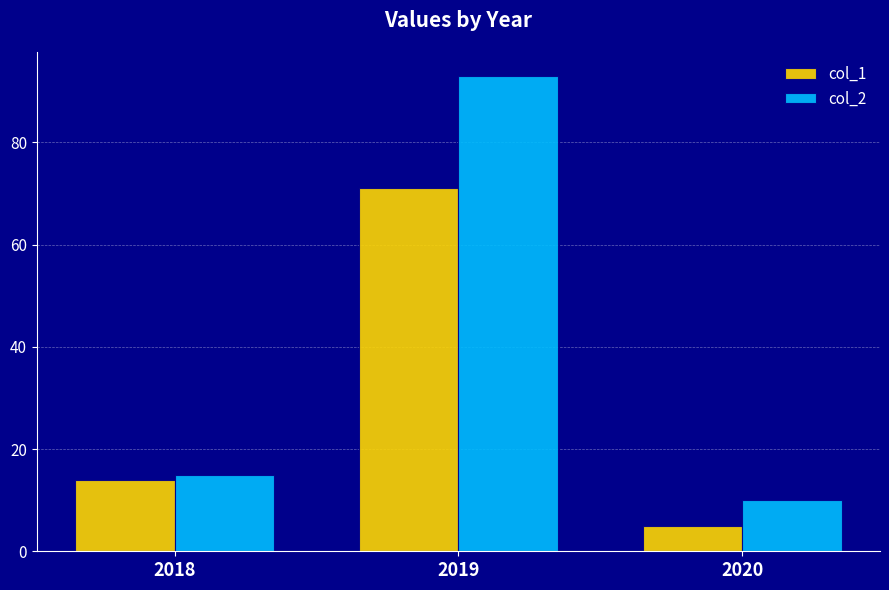

Rank the series by their average value, from highest to lowest.

col_2, col_1